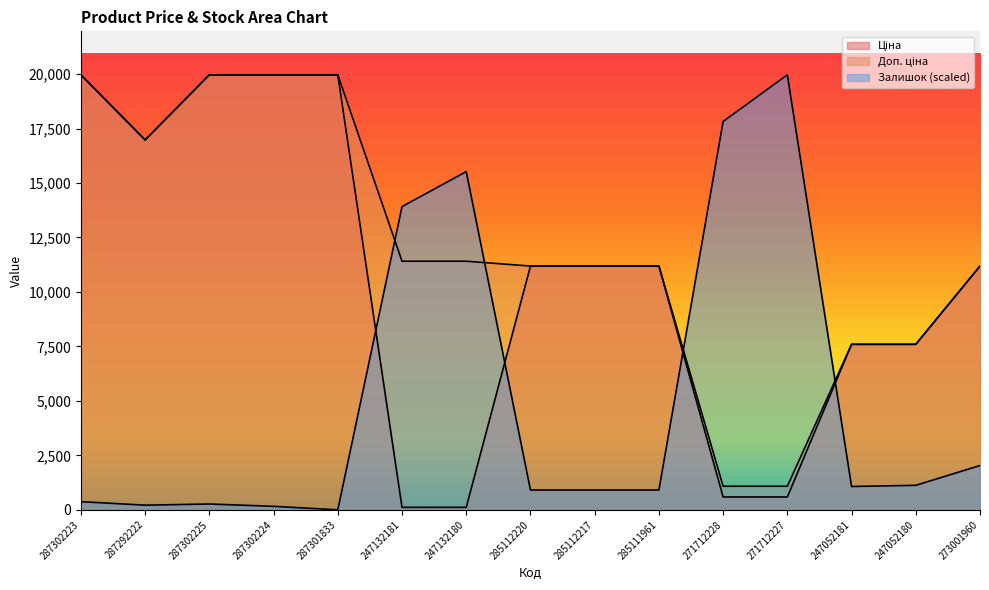

How many interior local valleys does the Доп. ціна series have?

1